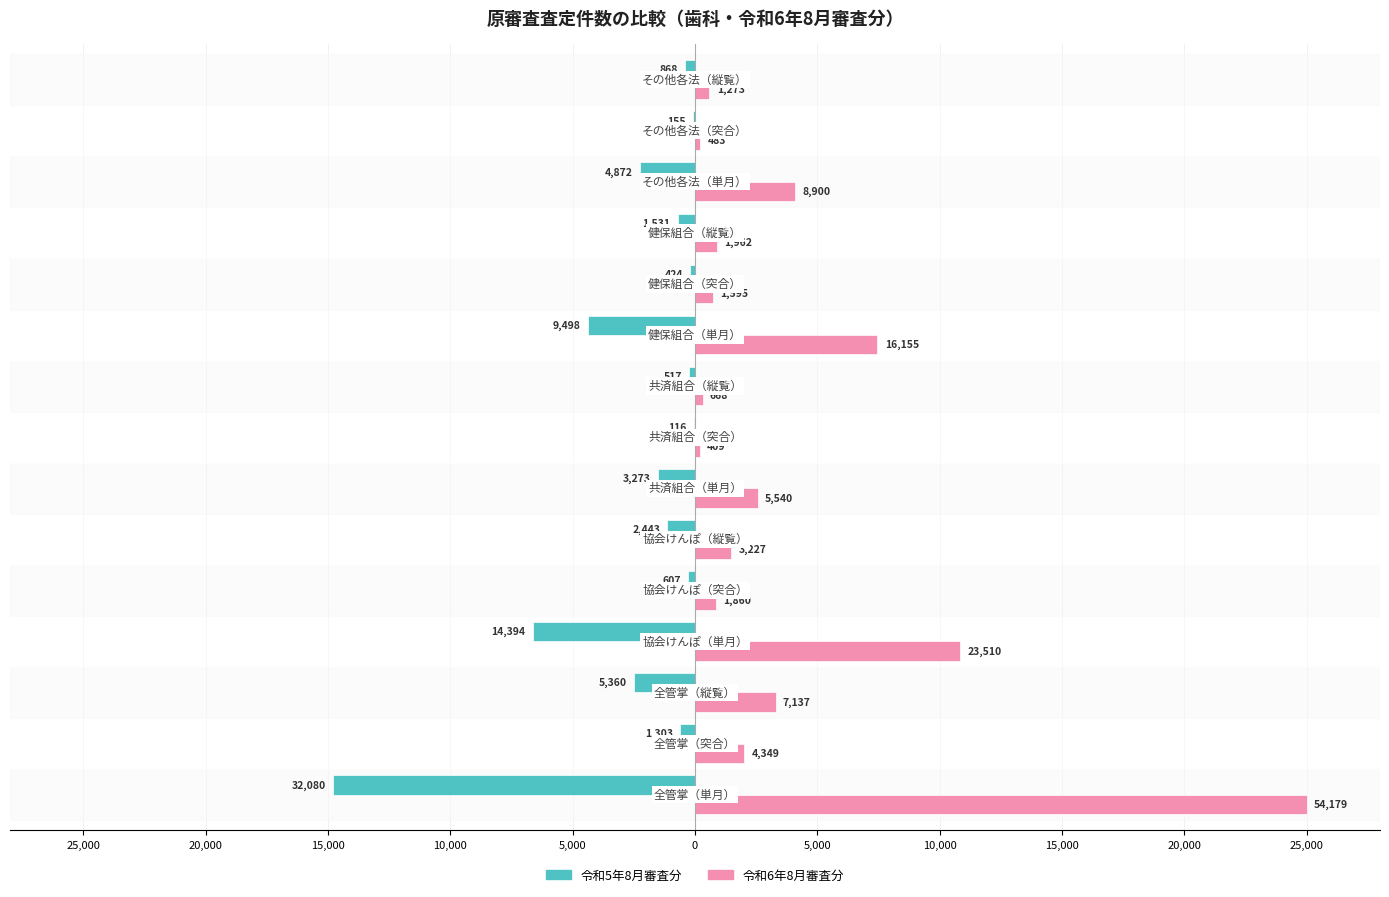

List the series in order of their peak value, highest first.

令和6年8月審査分, 令和5年8月審査分